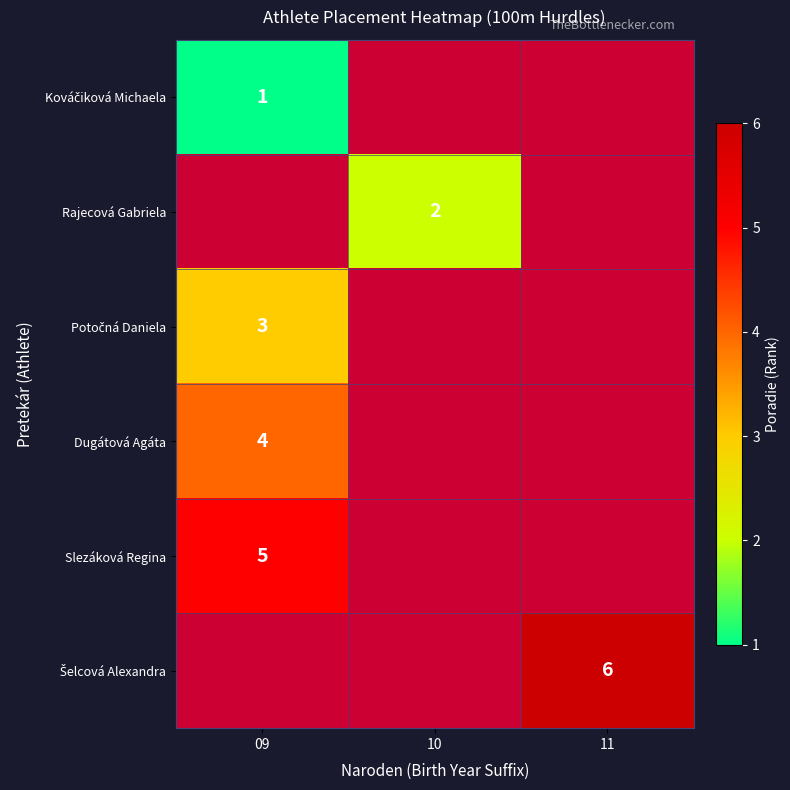

Between 11 and 09, which is larger?

09